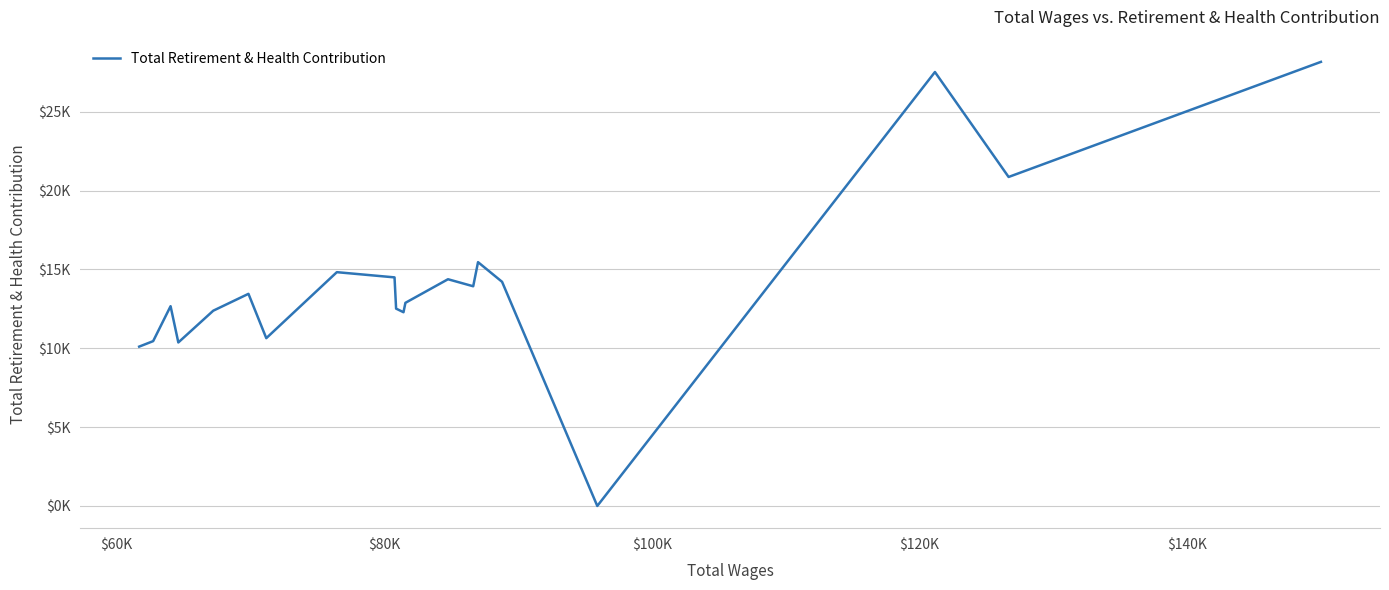

Does the chart display data point markers on the line(s)?

No